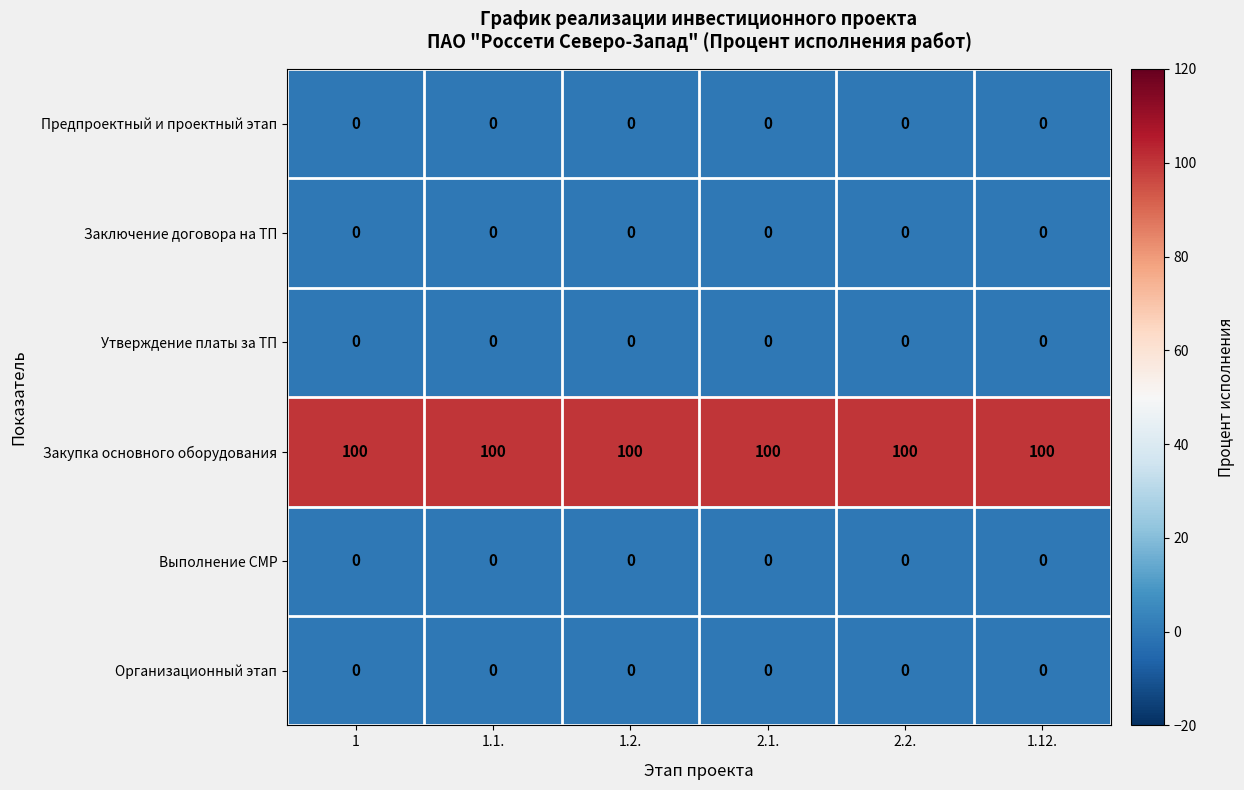

Count the number of data series in this chart.

6